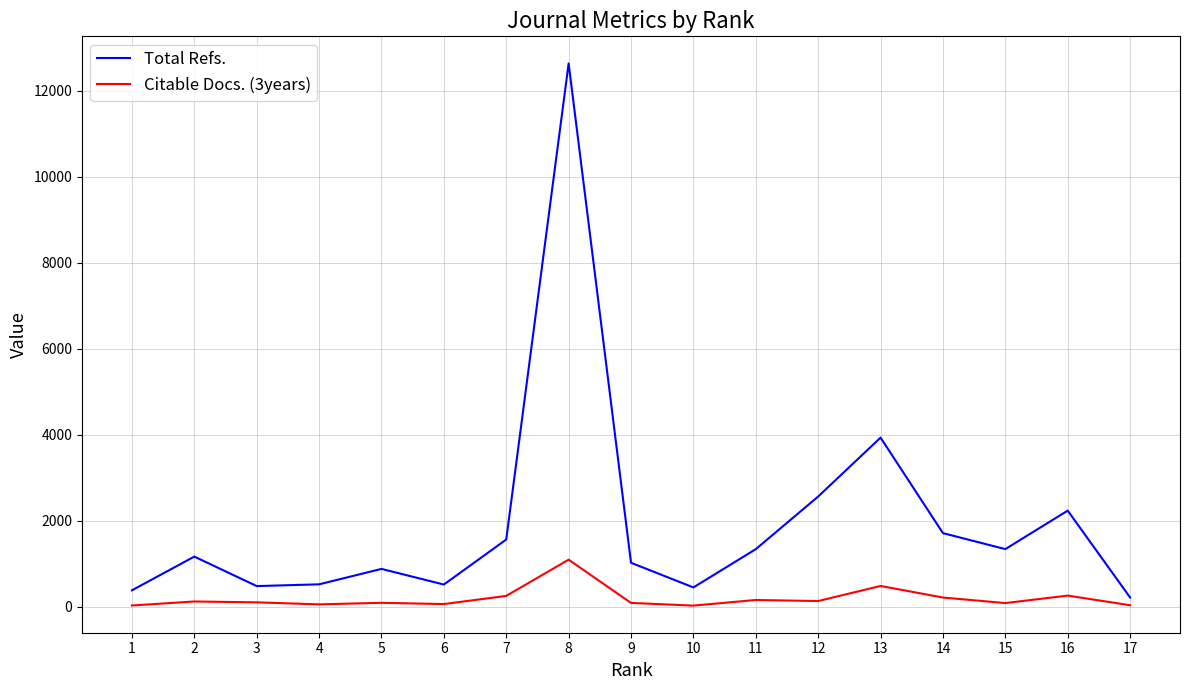

What is the maximum value shown in the chart?

12637